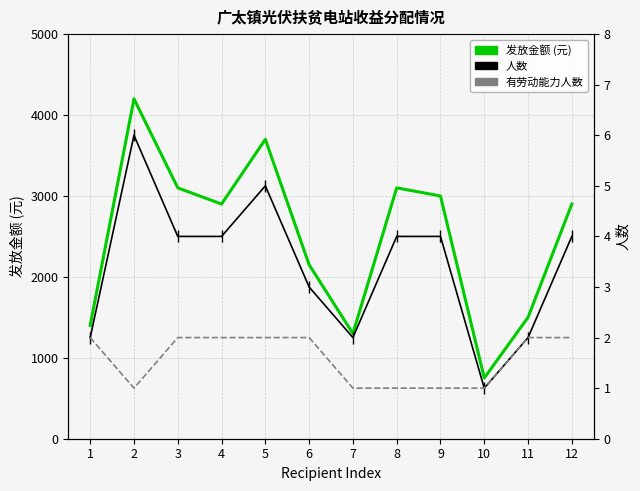

What are all the series names shown in the legend?

发放金额 (元), 人数, 有劳动能力人数